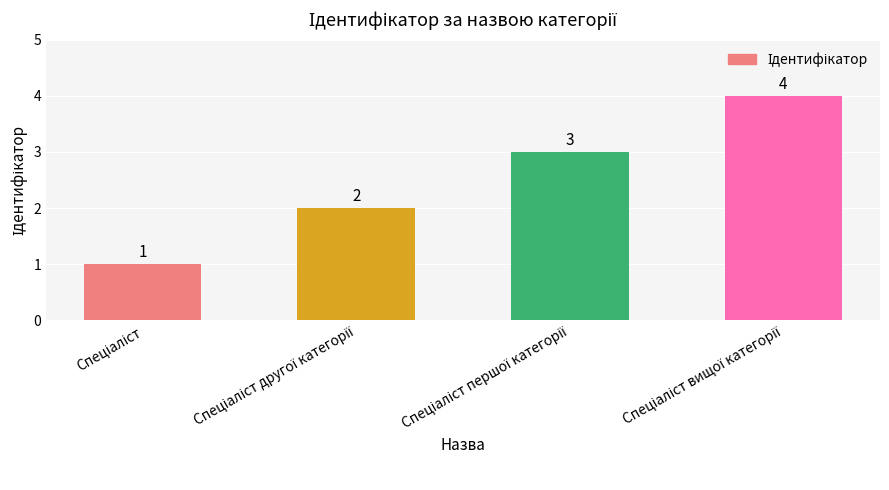

What is the value of the 4th bar from the left?

4